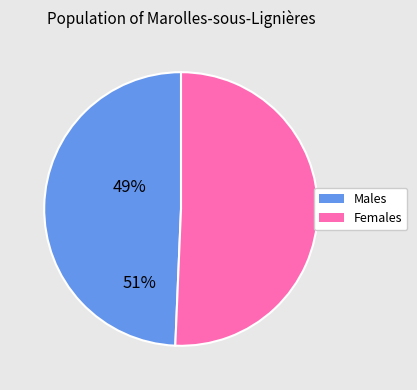

Is there a majority slice in this chart?

Yes